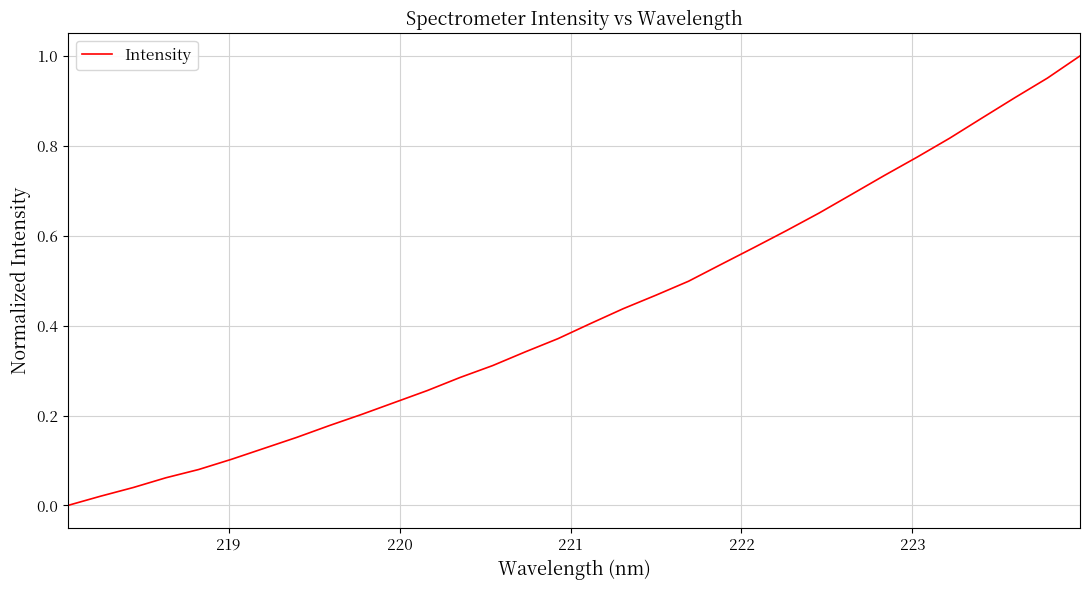

What is the value of the 20th point from the left?

0.5